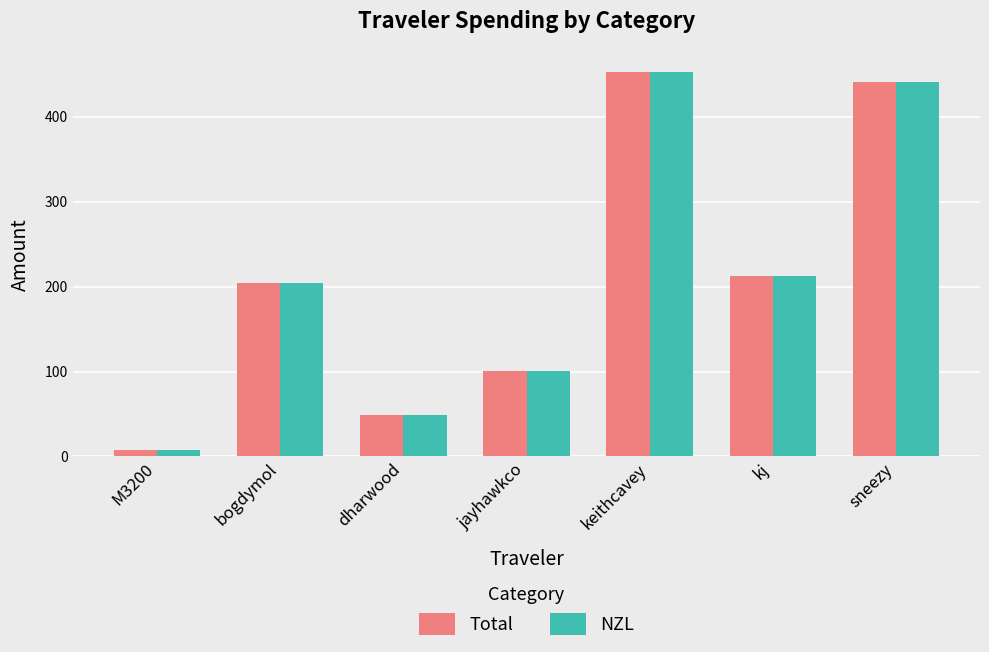

True or false: Total has a value of 452.6 at keithcavey.

True